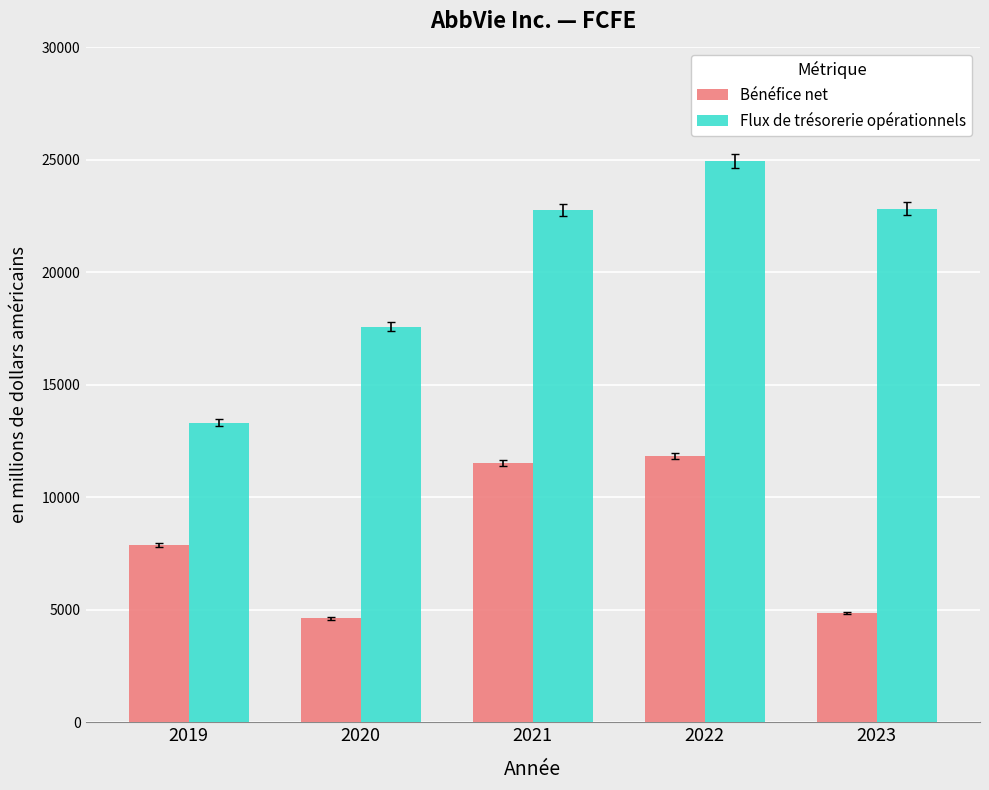

Which series has the largest total across all categories?

Flux de trésorerie opérationnels